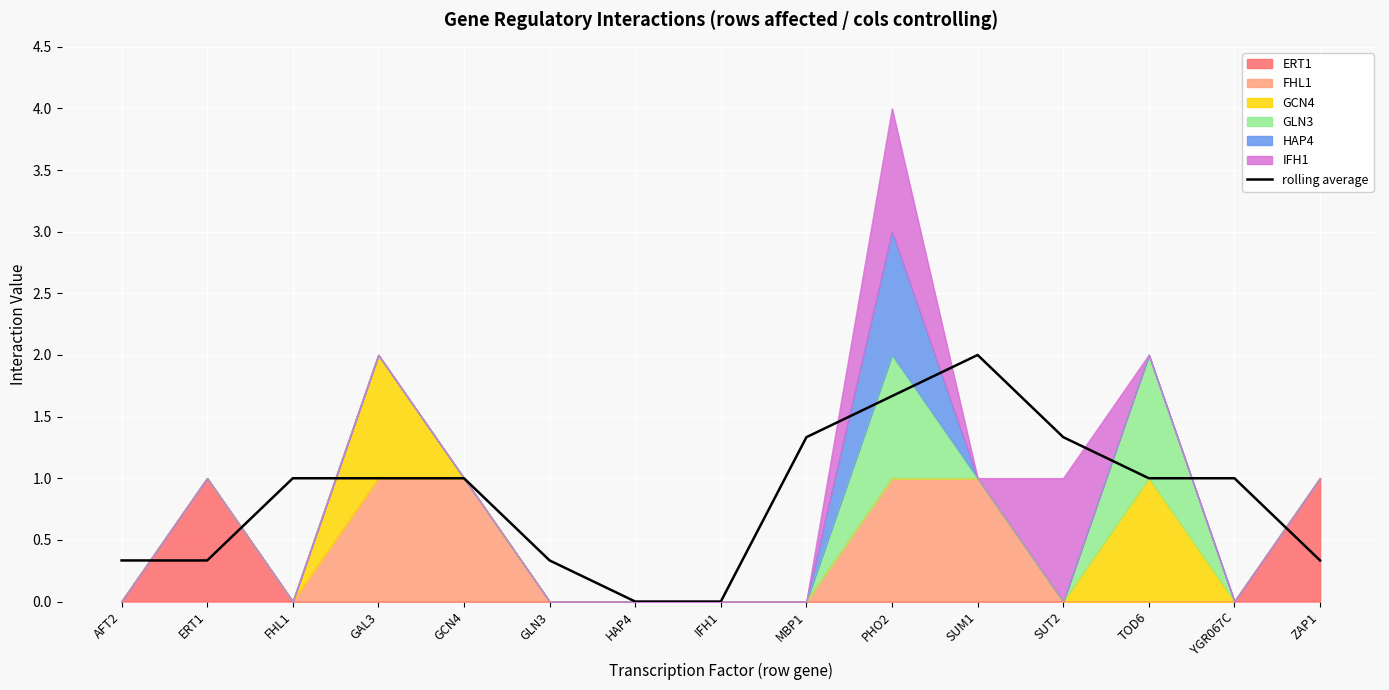

What is the sum of all values?

12.7